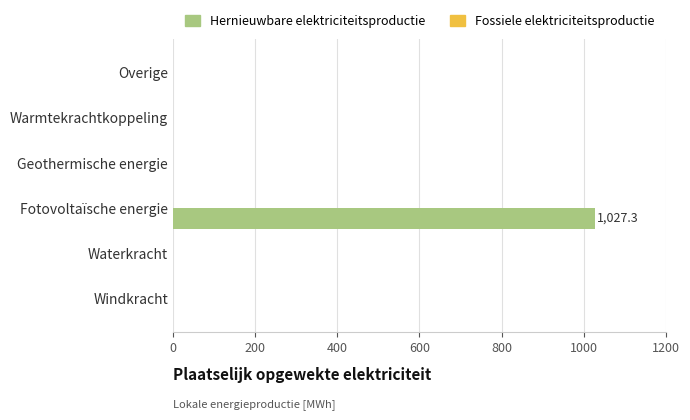

Which category has the highest value across all series?

Fotovoltaïsche energie